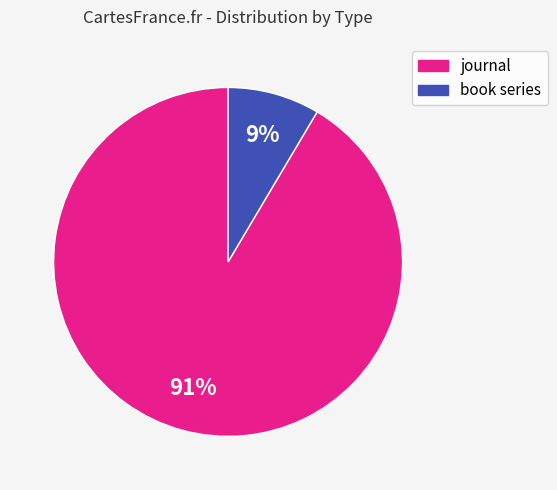

Which has a higher value, book series or journal?

journal